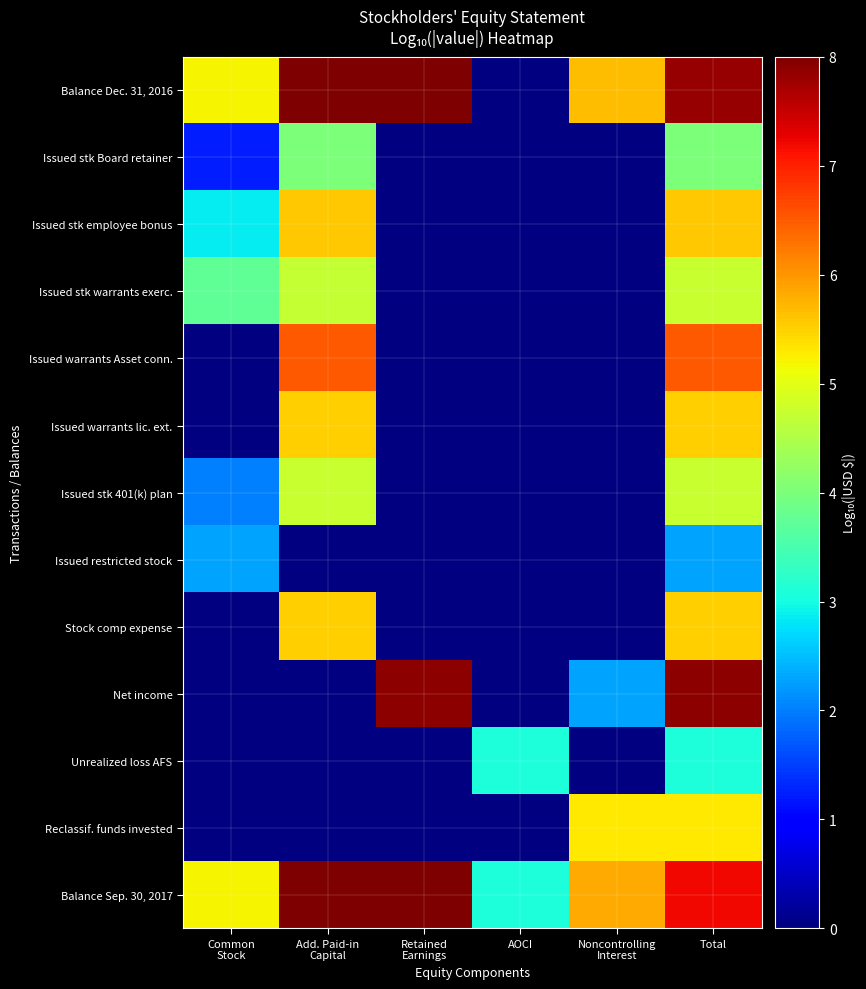

Which label corresponds to the smallest value in the chart?

Common
Stock